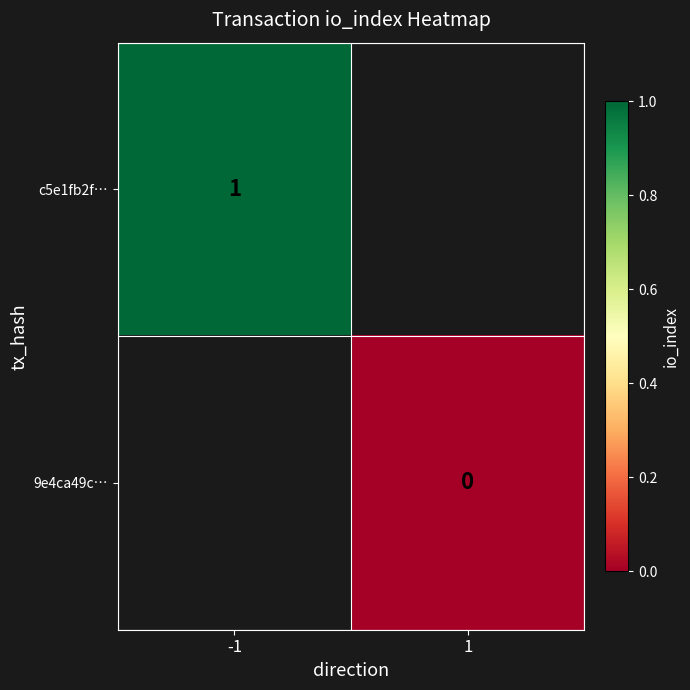

True or false: c5e1fb2f… has a value of 1 at -1.

True